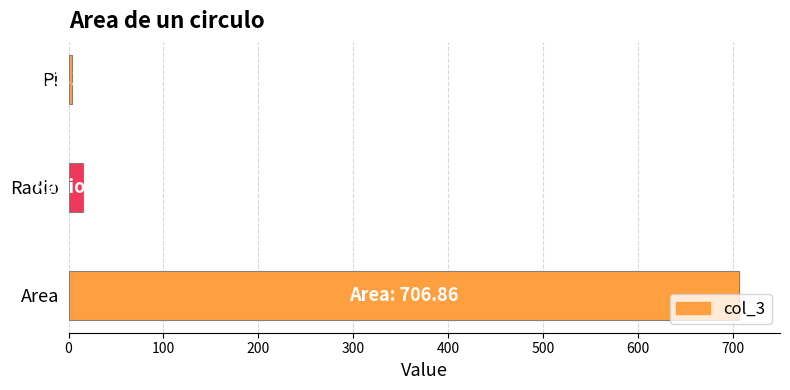

What is the minimum value shown in the chart?

3.1